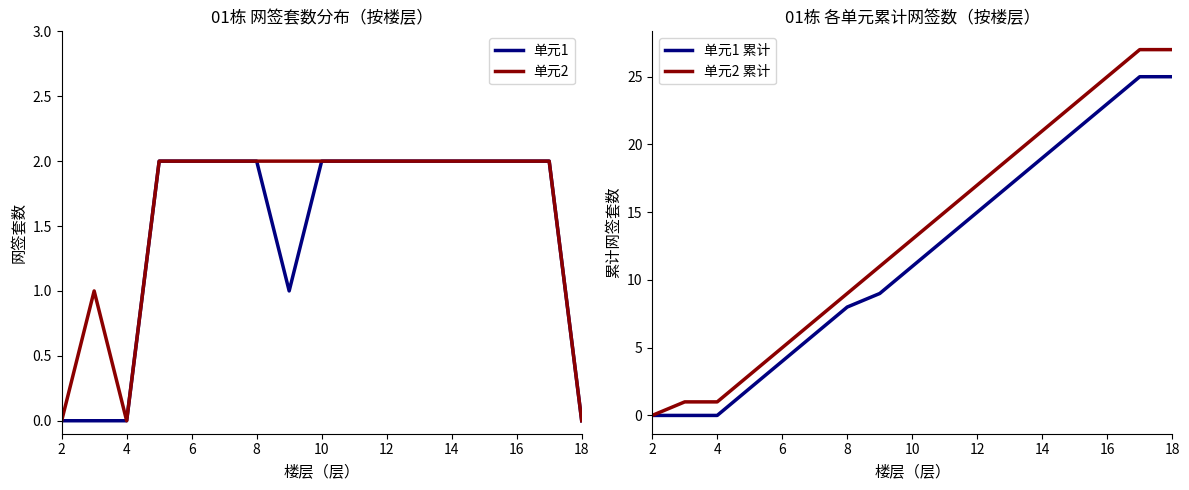

Is it true that 单元2 equals 0 at 2?

True